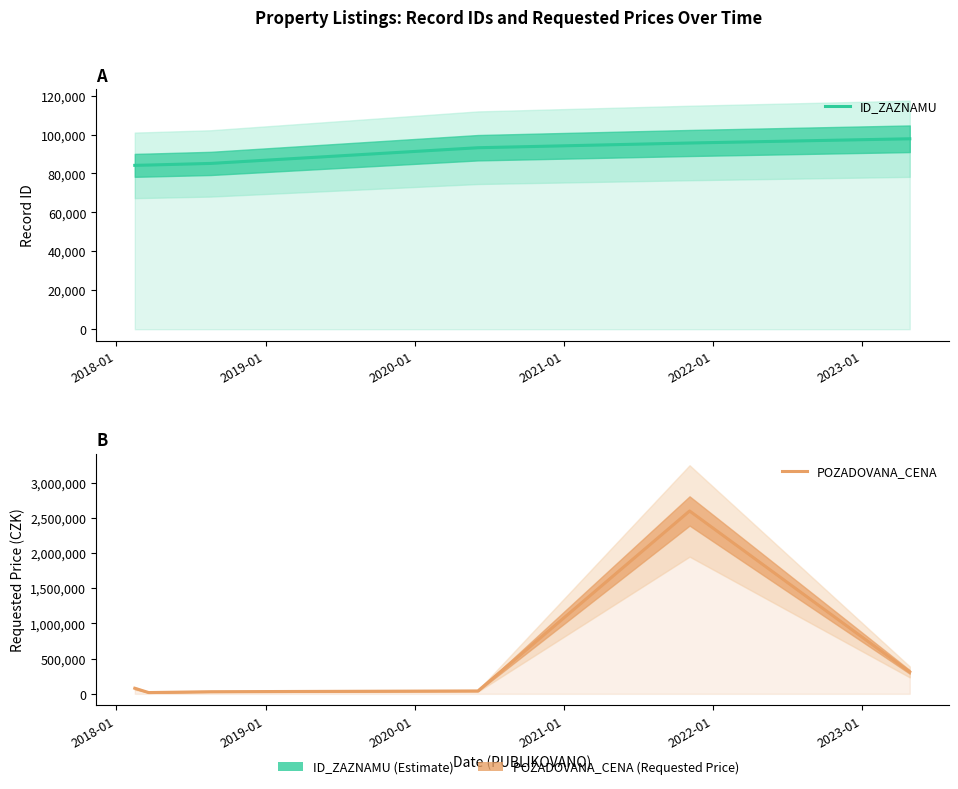

At 2022-01, list the series in order from largest to smallest.

POZADOVANA_CENA, ID_ZAZNAMU